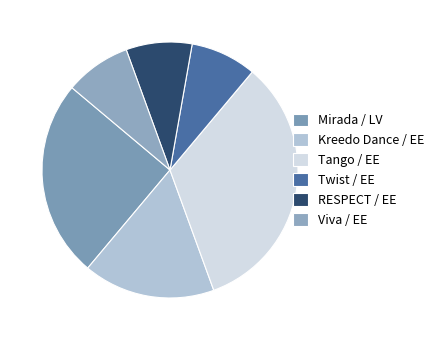

Does Tango / EE account for over 50% of the chart?

No